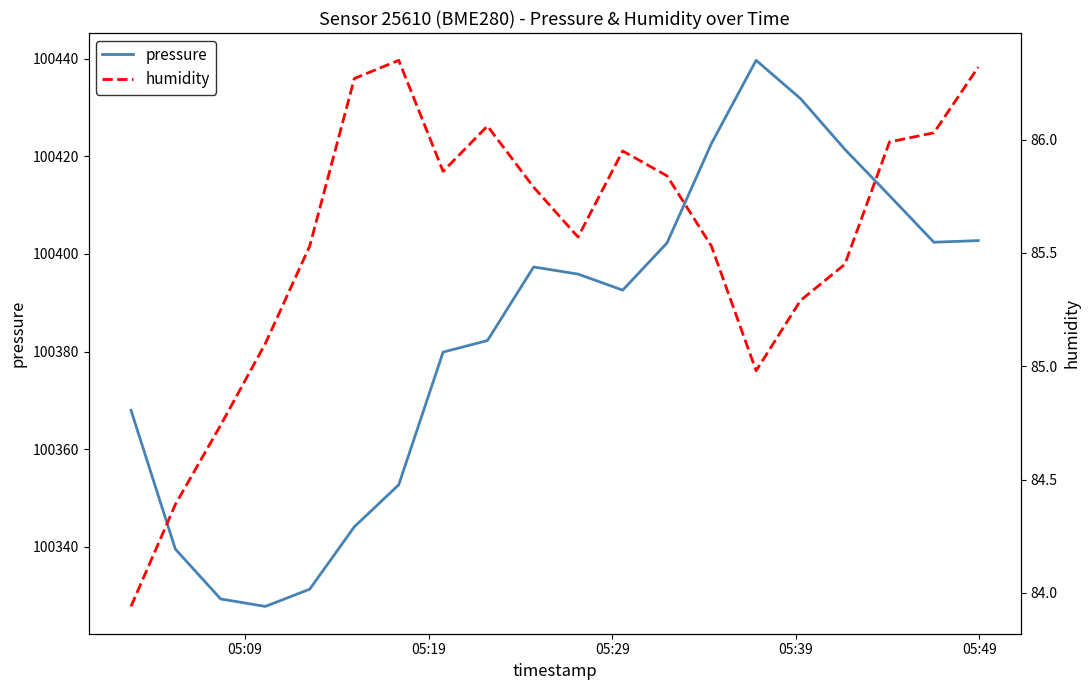

How many lines are shown in the chart?

2